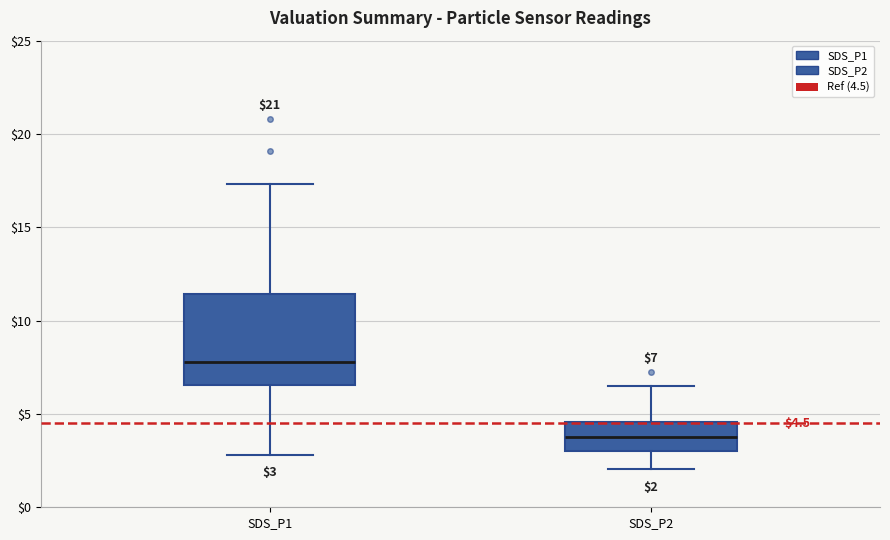

Which box has the lowest median line?

SDS_P2